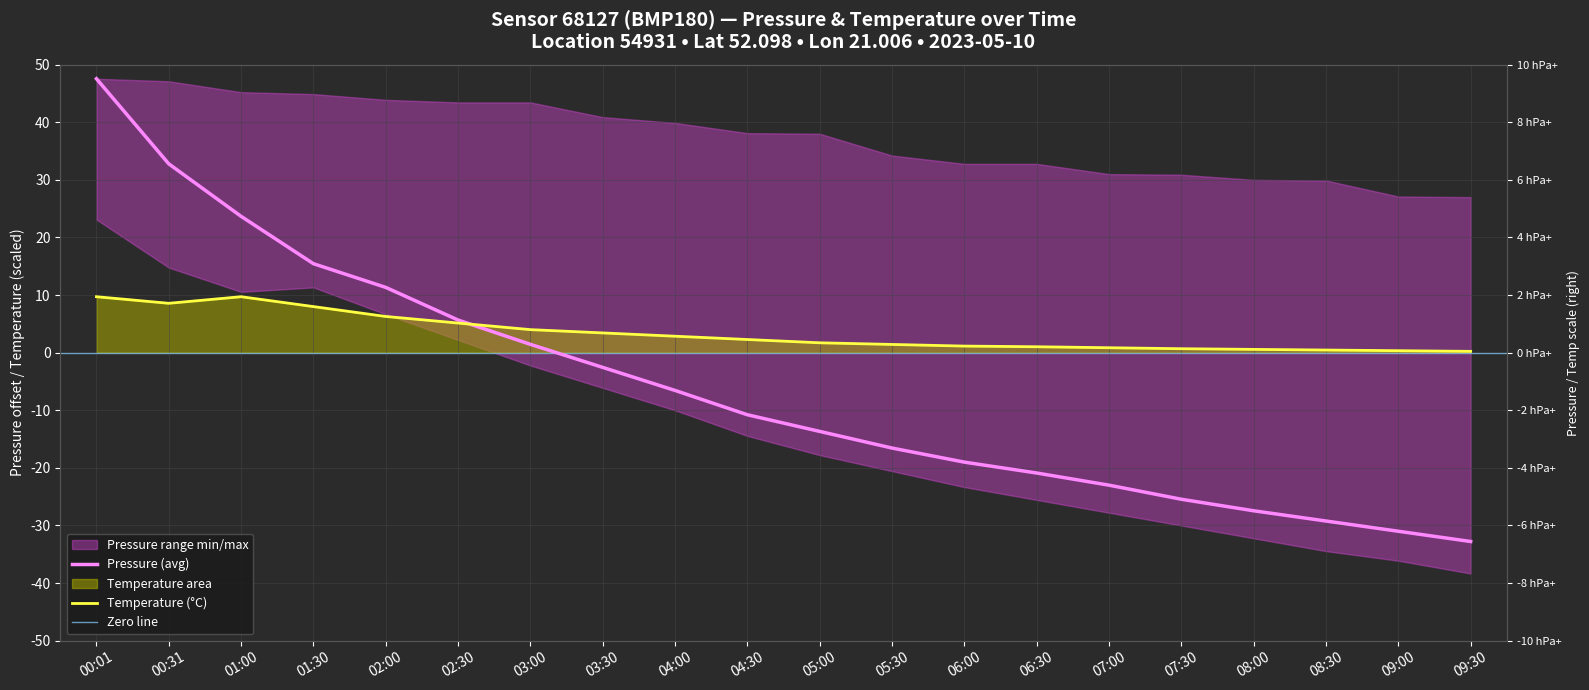

What is the value of the temperature point at the 15th from the left?

0.9